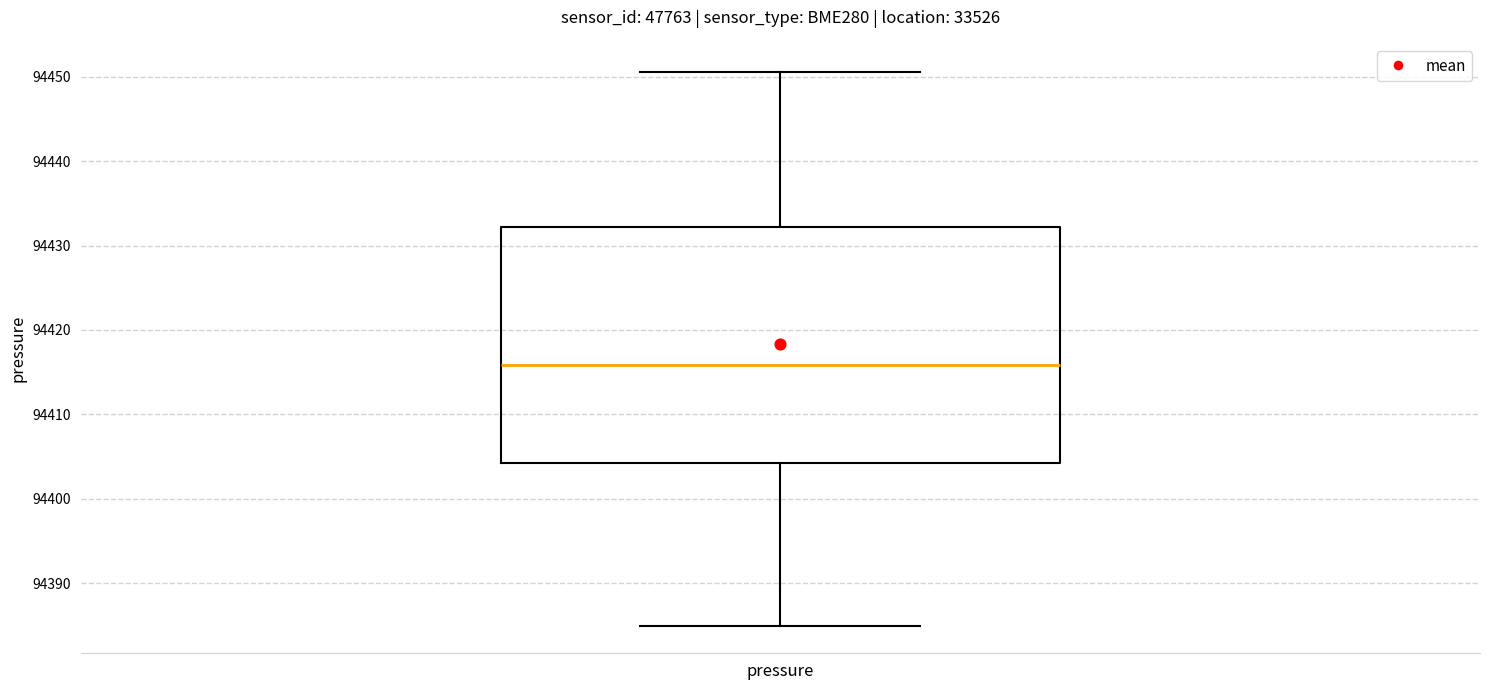

Where is the lower edge of the box for pressure on the y-axis? The values are not printed on the chart, so give them approximately, as read against the axis.

94404